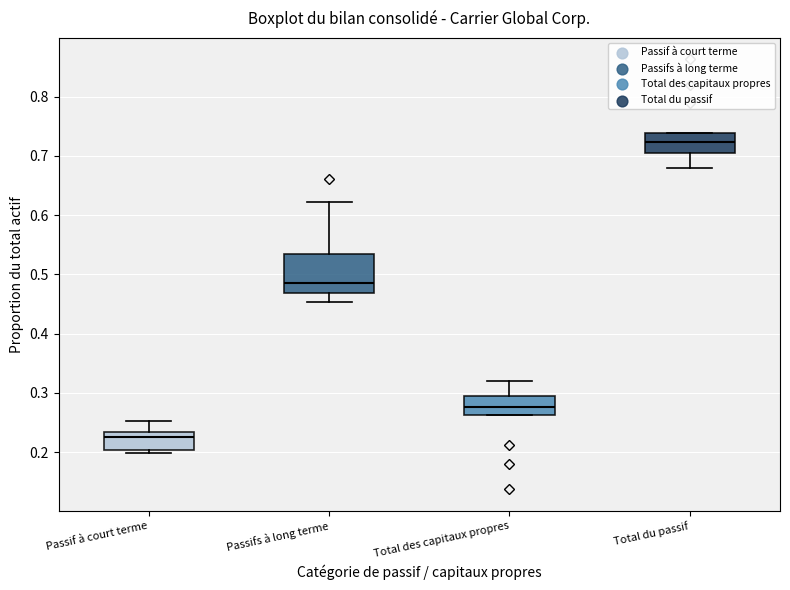

Which box has the highest median line?

Total du passif